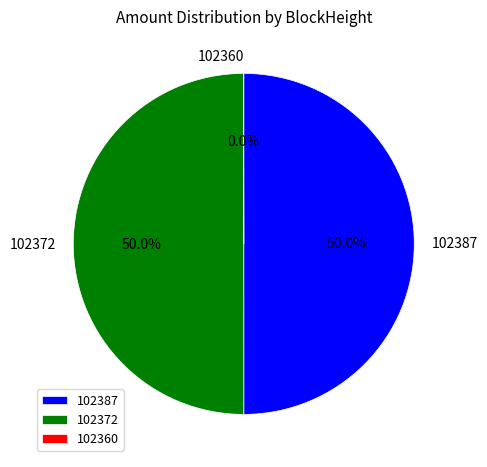

To the nearest percent, what is the average slice percentage?

33%